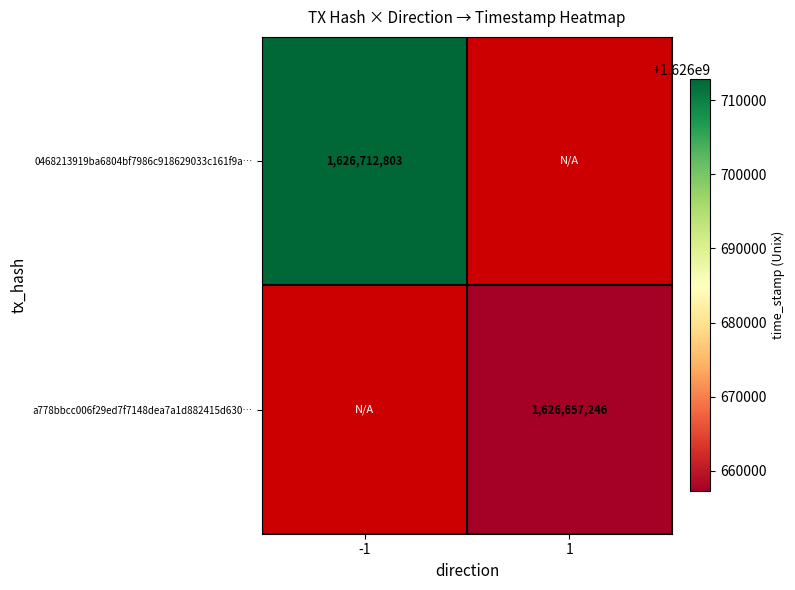

True or false: 0468213919ba6804bf7986c918629033c161f9a… has a value of 1626712803 at -1.

True